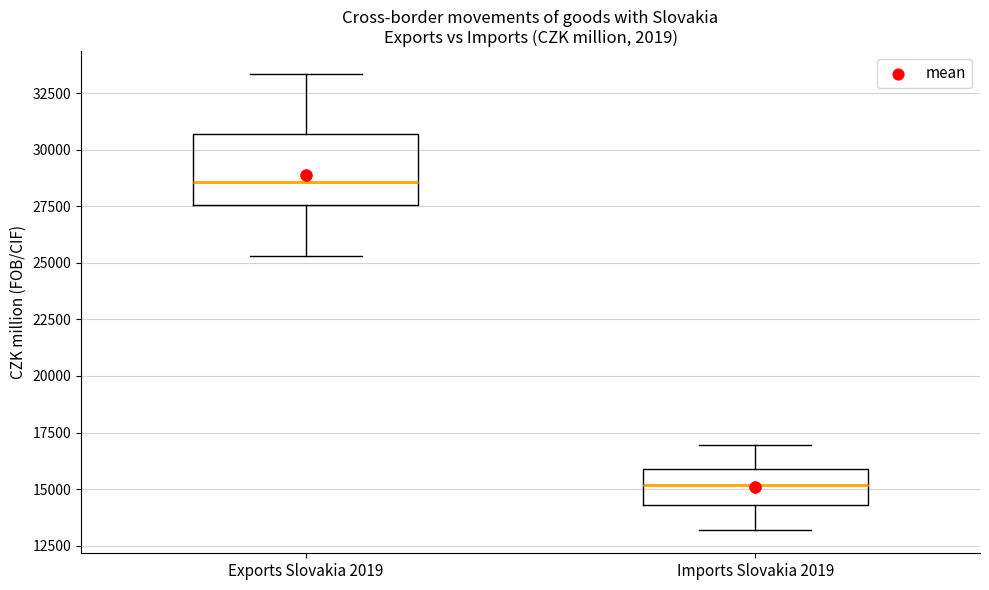

Reading left to right, transcribe this box plot: for each box, give where its median line is, the range the box spans, and where its two whiskers end, as read against the y-axis. The values are not printed on the chart, so give them approximately, as read against the axis.

Exports Slovakia 2019: median 28500, box 27500 to 30500, whiskers 25500 to 33500
Imports Slovakia 2019: median 15000, box 14500 to 16000, whiskers 13000 to 17000